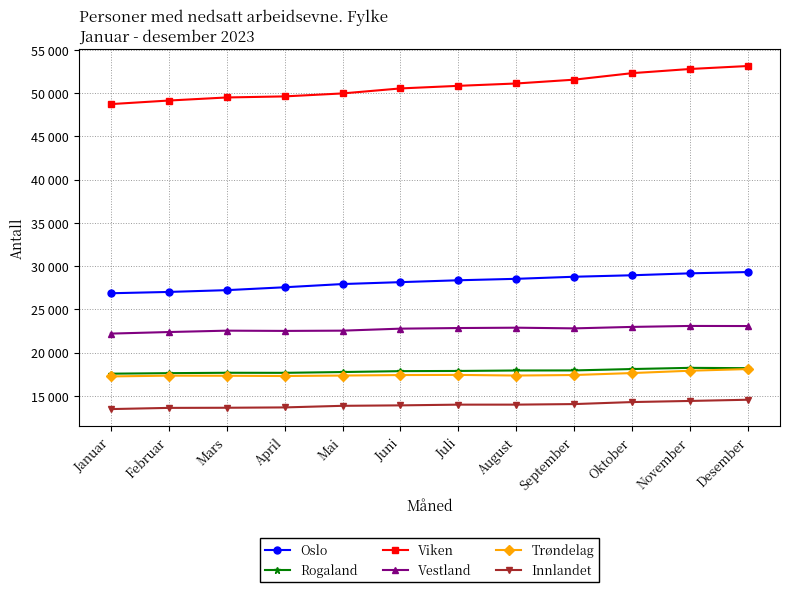

Is the value of Viken at Mars greater than the value of Trøndelag at April?

Yes